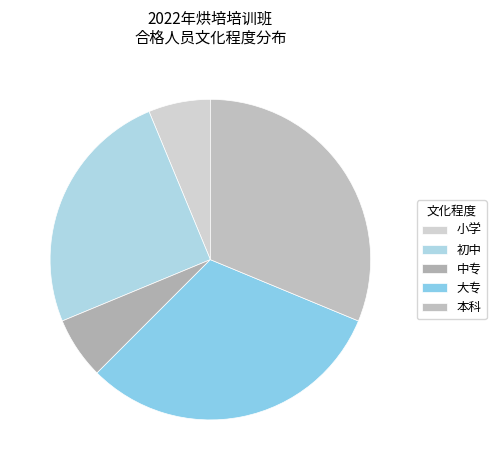

What percentage is the 初中 slice, to the nearest percent?

25%